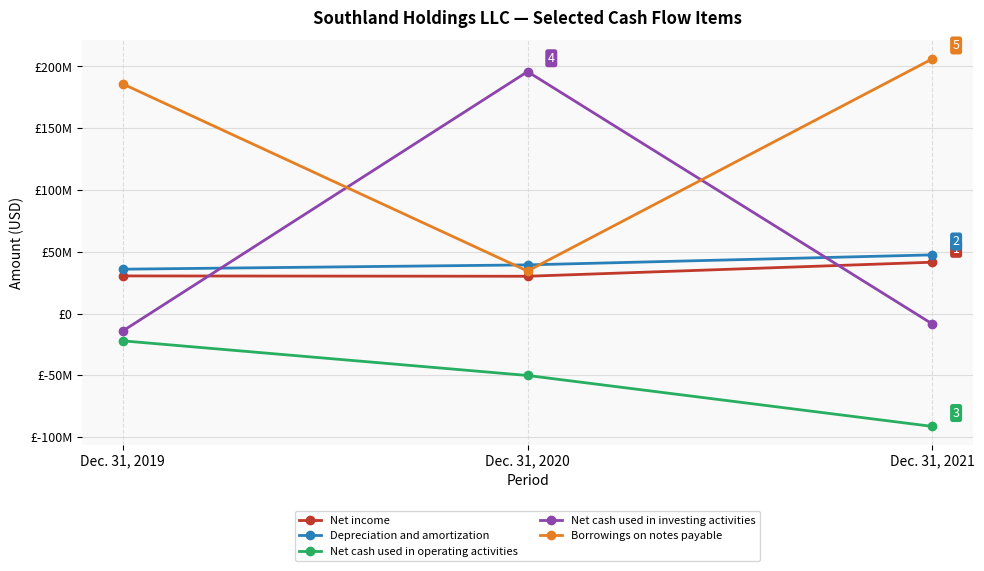

What are all the series names shown in the legend?

Net income, Depreciation and amortization, Net cash used in operating activities, Net cash used in investing activities, Borrowings on notes payable